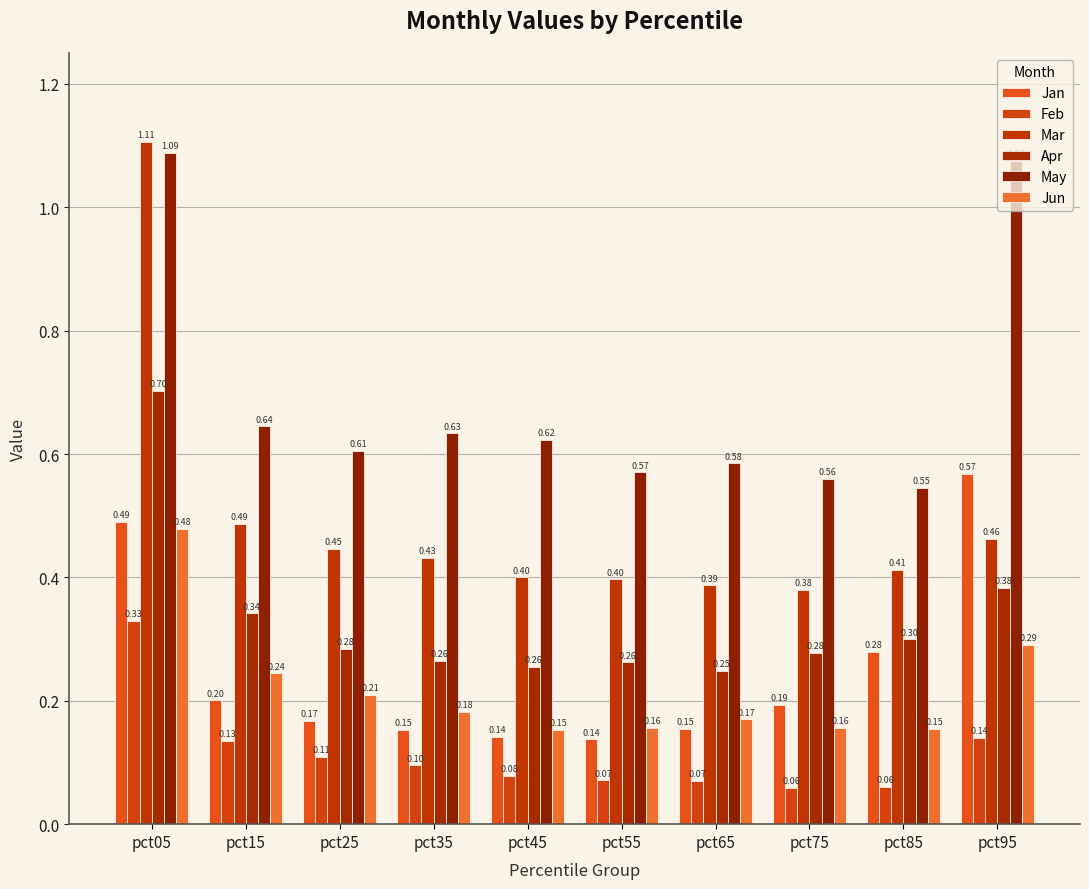

Count the Jun values in the range 0 to 1.

10